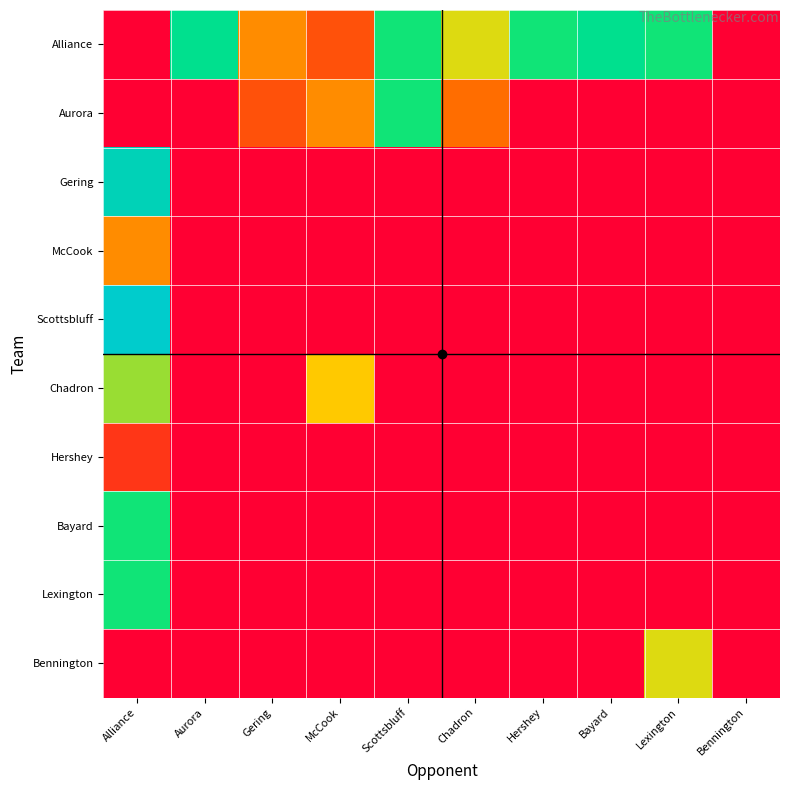

What is the difference between the highest and lowest values at Lexington?

11